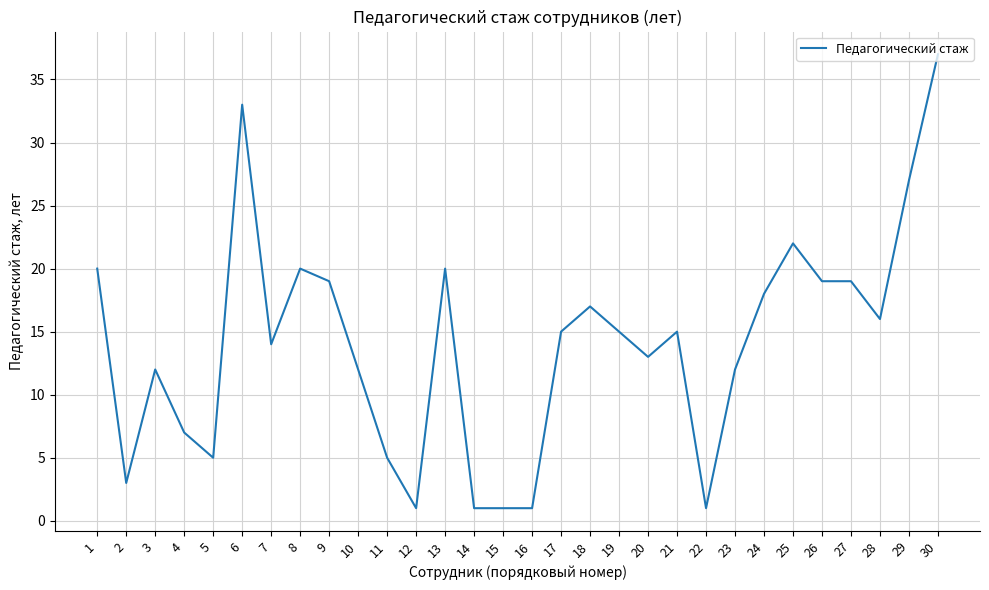

True or false: the data shows 24 at 21.

False